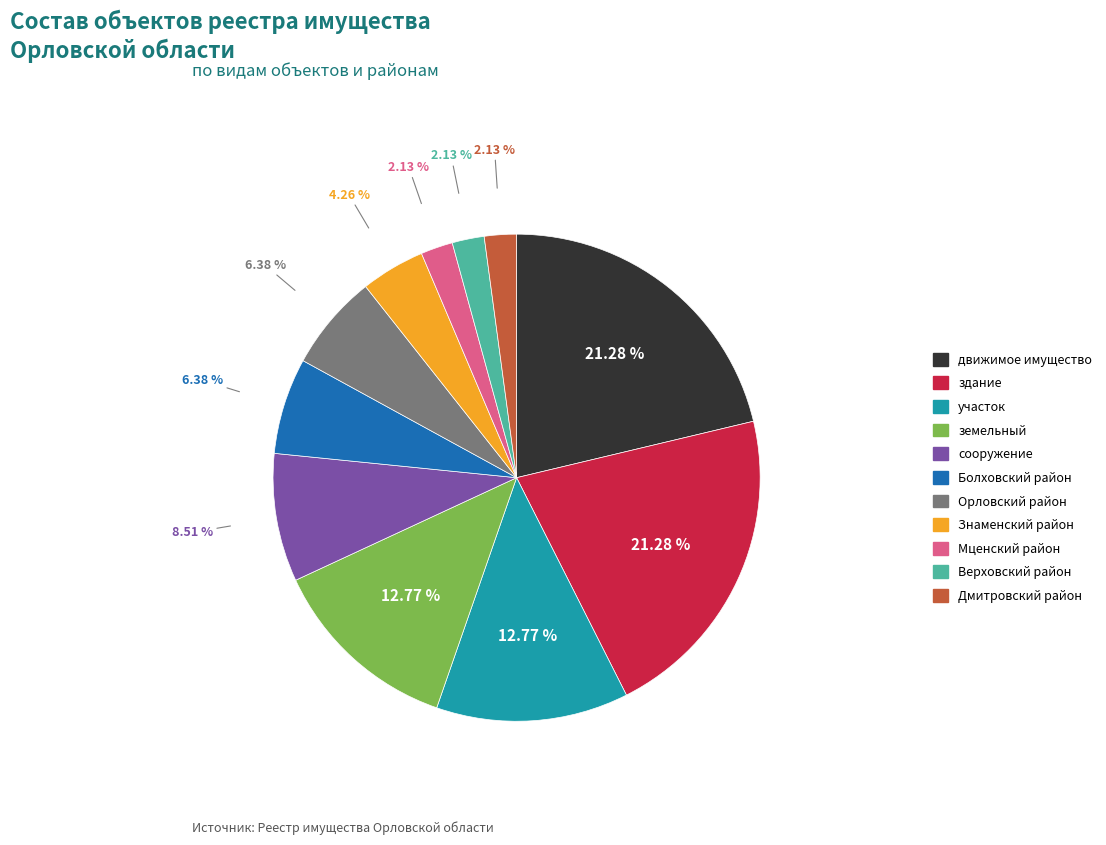

Which has a higher value, Верховский район or движимое имущество?

движимое имущество